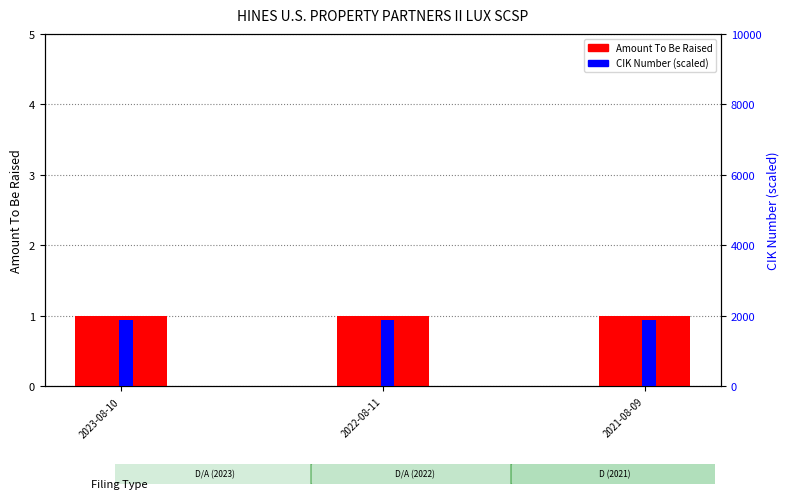

What is the difference between the highest and lowest values at 2021-08-09?

1872.5